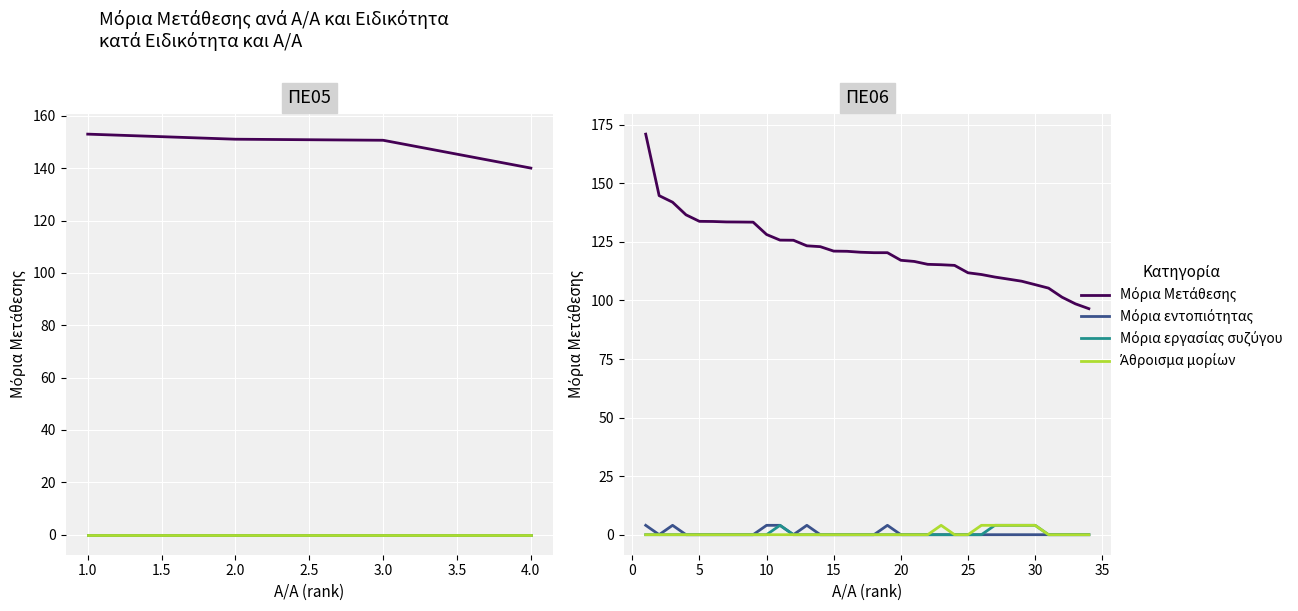

What is the difference between the maximum and minimum values in the Άθροισμα μορίων series?

4.0